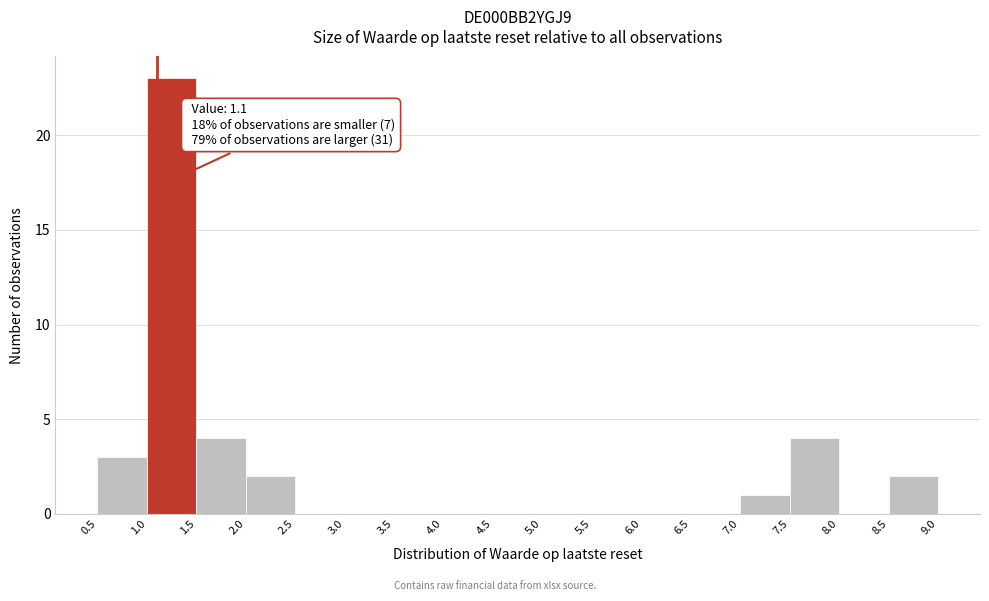

Over which range of the x-axis is the bar tallest?

1.0 to 1.5